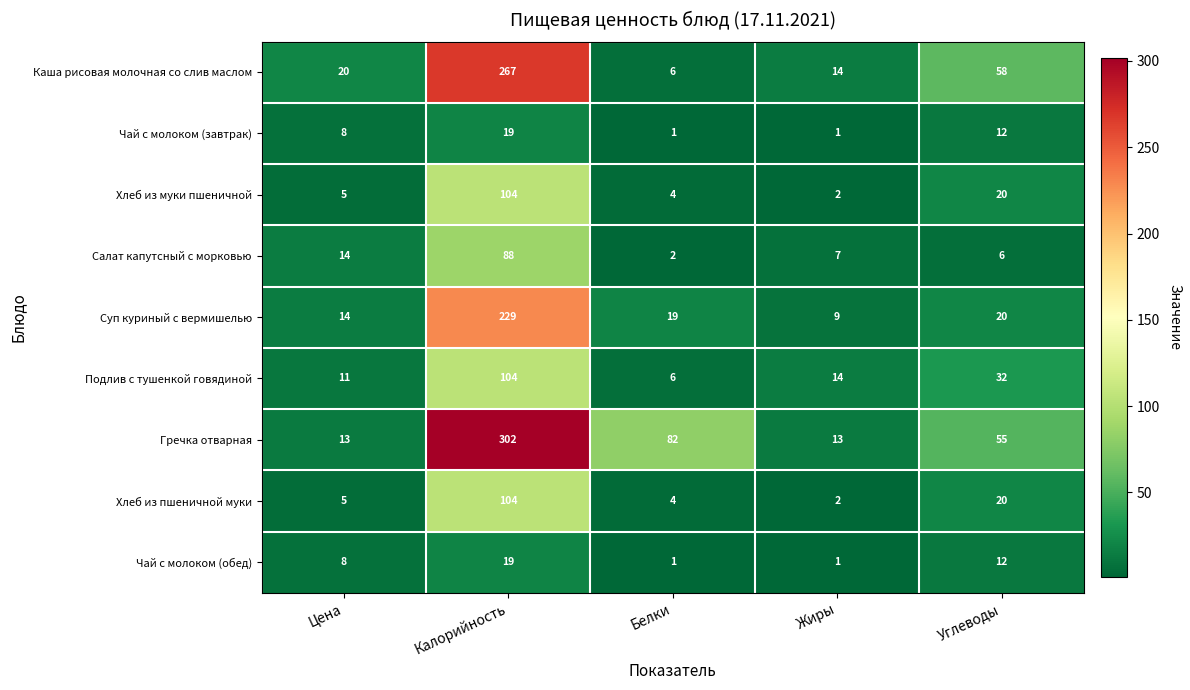

What is the average value of the Хлеб из муки пшеничной series?

27